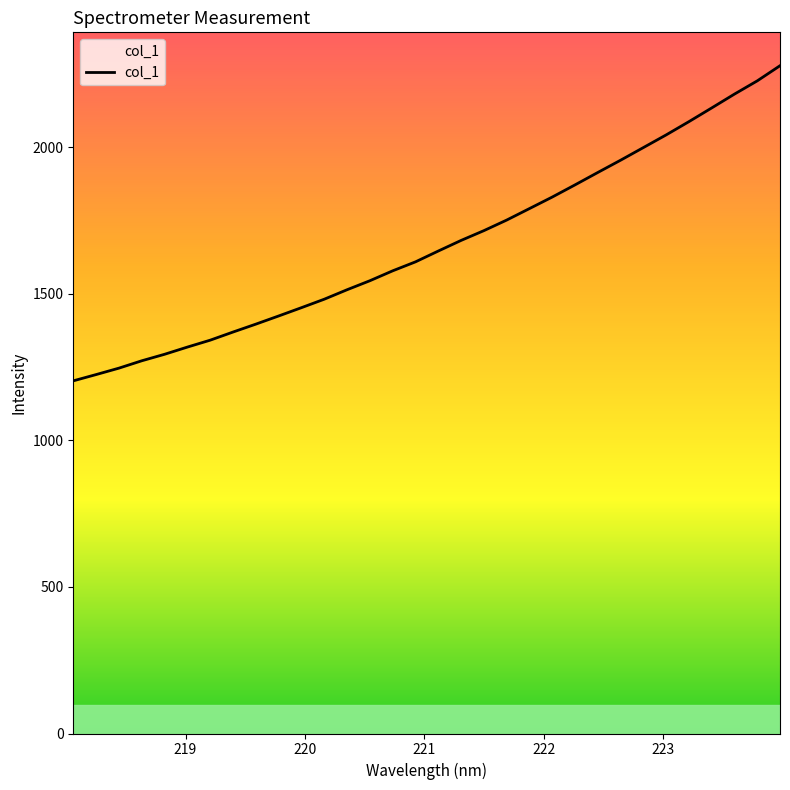

What is the maximum value shown in the chart?

2278.0